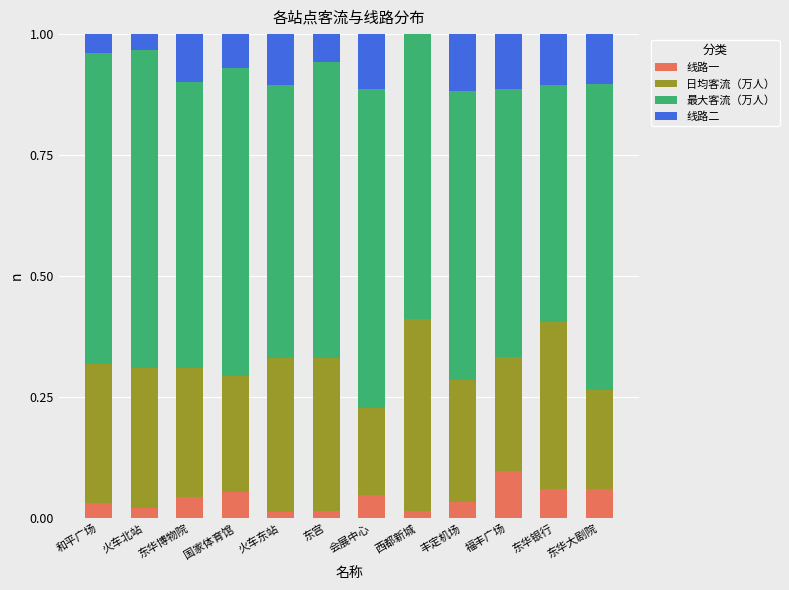

At which label does 线路一 reach its peak?

福丰广场